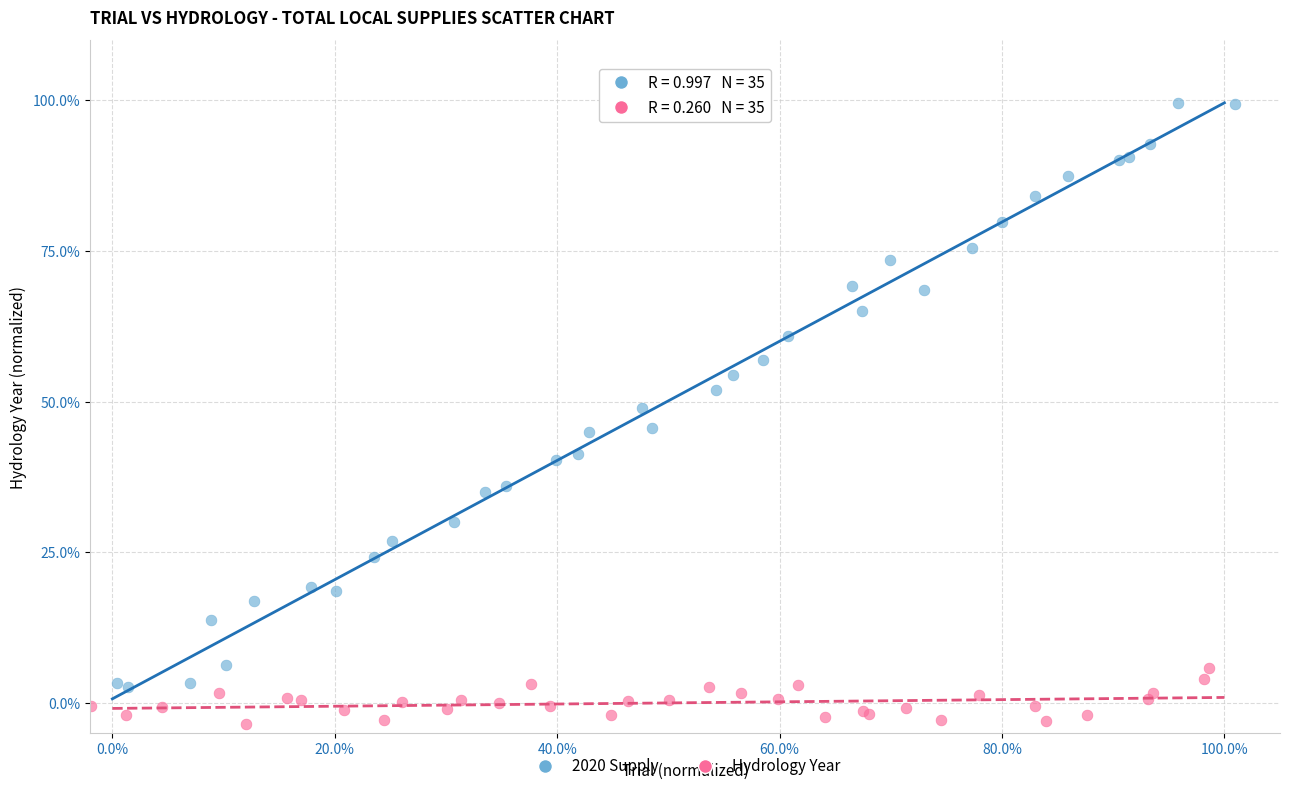

Which series reaches the minimum Y coordinate?

Hydrology Year